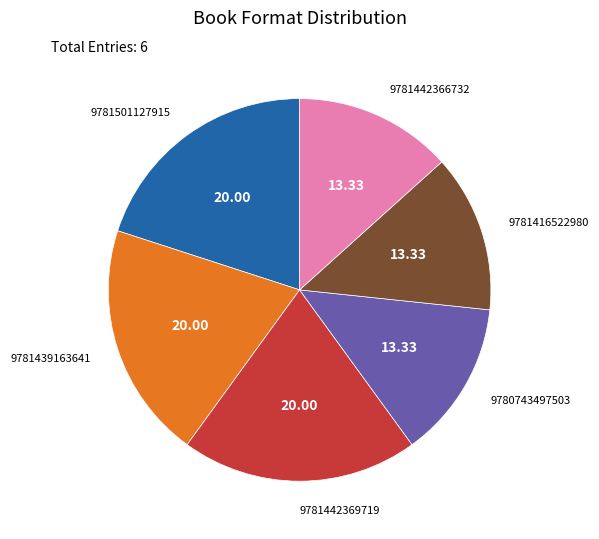

Count the number of slices in the pie.

6